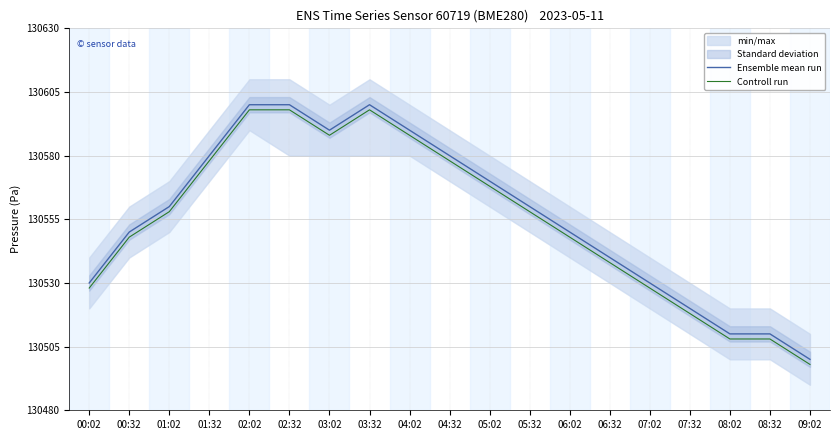

What is the lowest value of the Controll run series?

130498